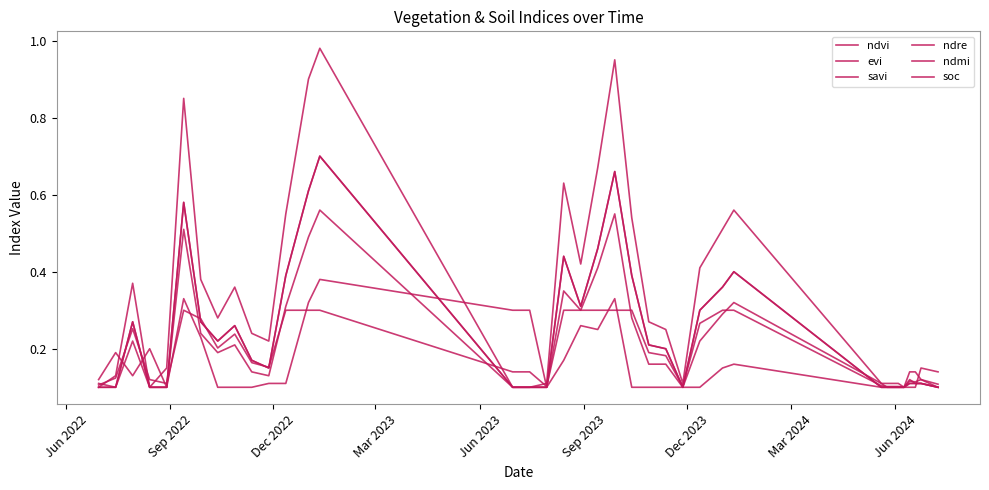

How many intersections are there between evi and ndre?

1